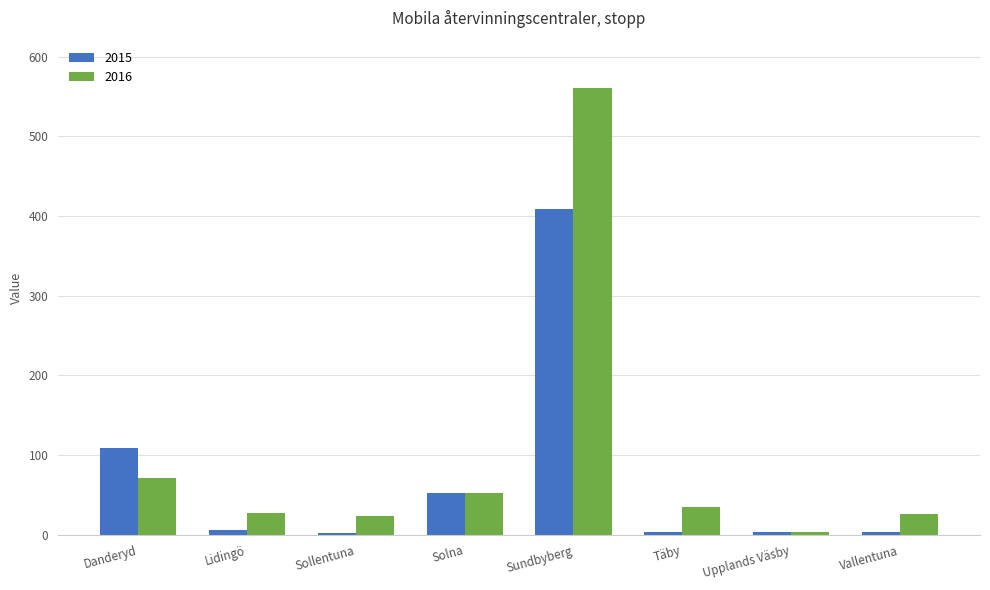

What is the sum of all 2015 values?

590